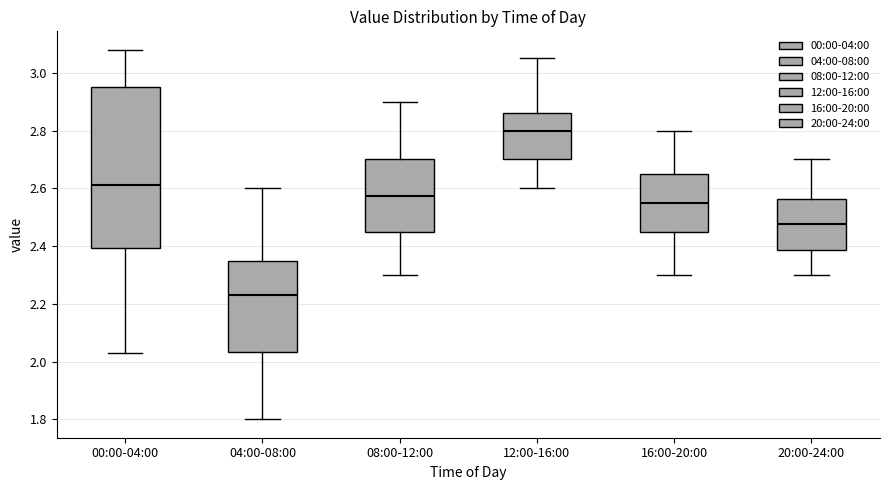

Which box's median line is the lowest?

04:00-08:00